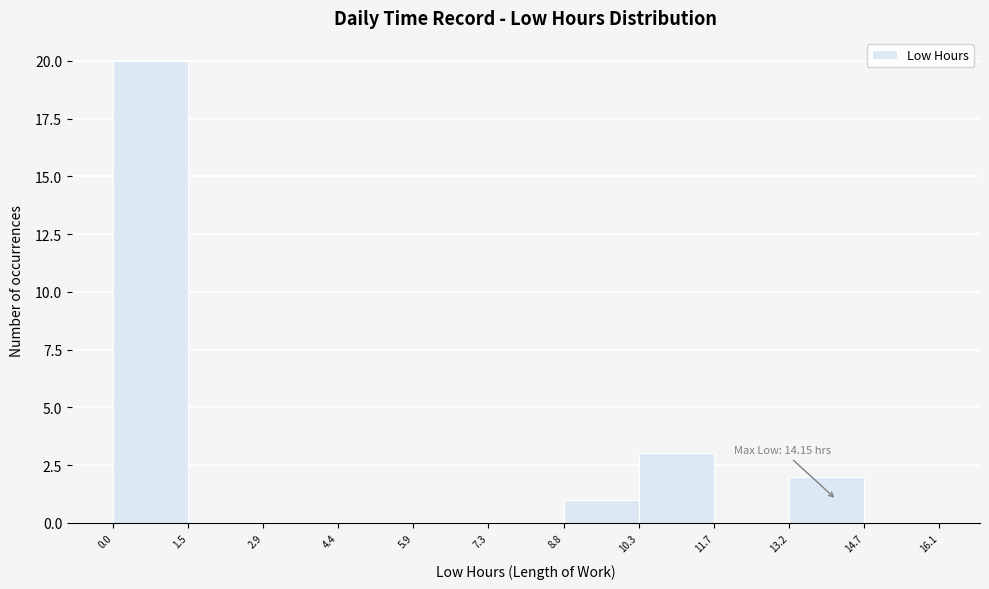

Which range on the x-axis has the tallest bar?

0.0 to 1.5